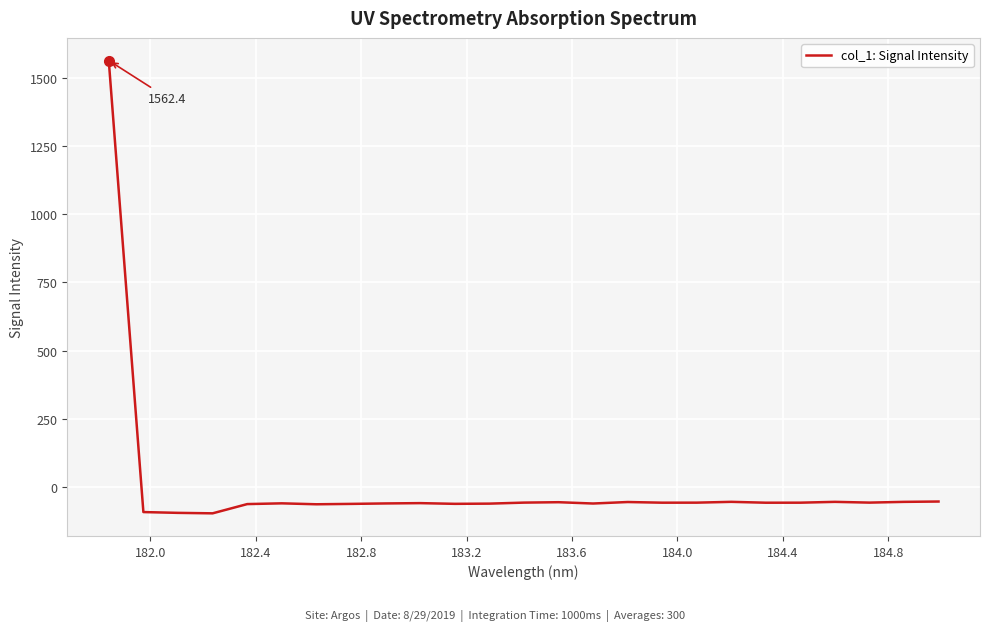

What is the greatest value displayed?

1562.4